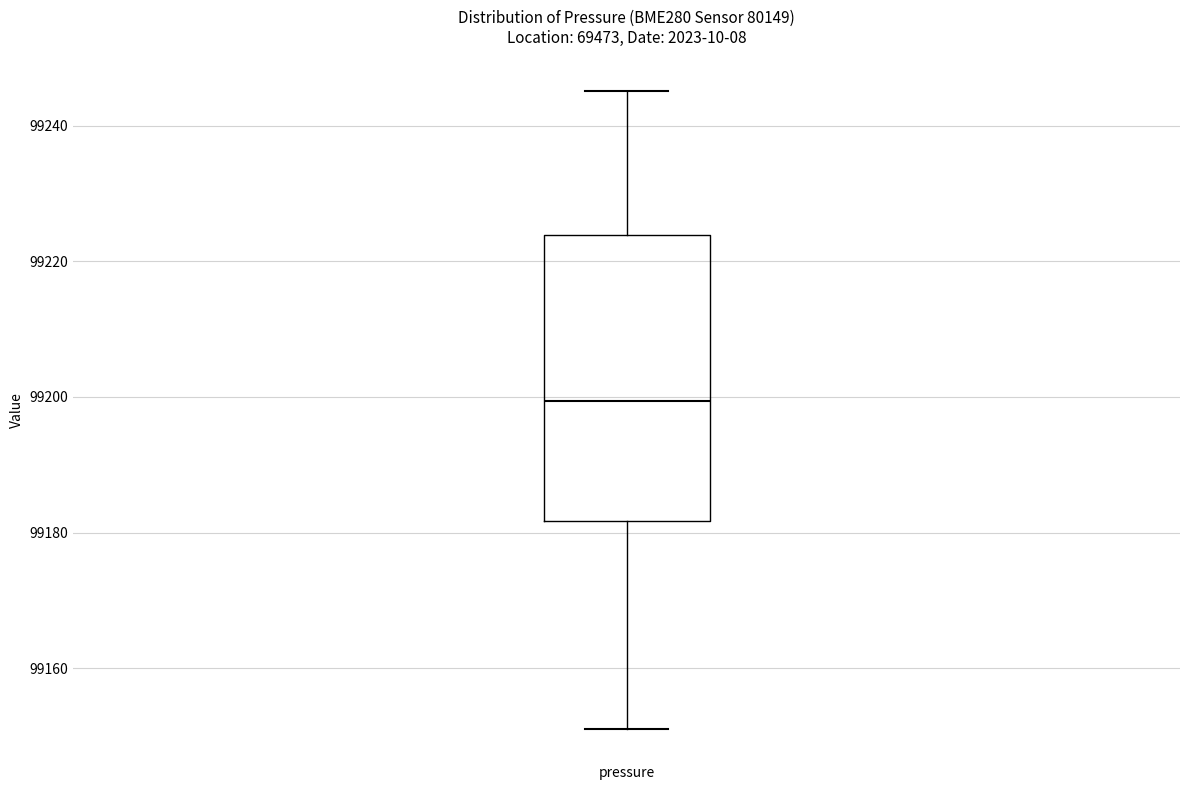

Transcribe this box plot: give where the median line is, the range the box spans, and where the two whiskers end, as read against the y-axis. The values are not printed on the chart, so give them approximately, as read against the axis.

median 99200, box 99182 to 99224, whiskers 99150 to 99246